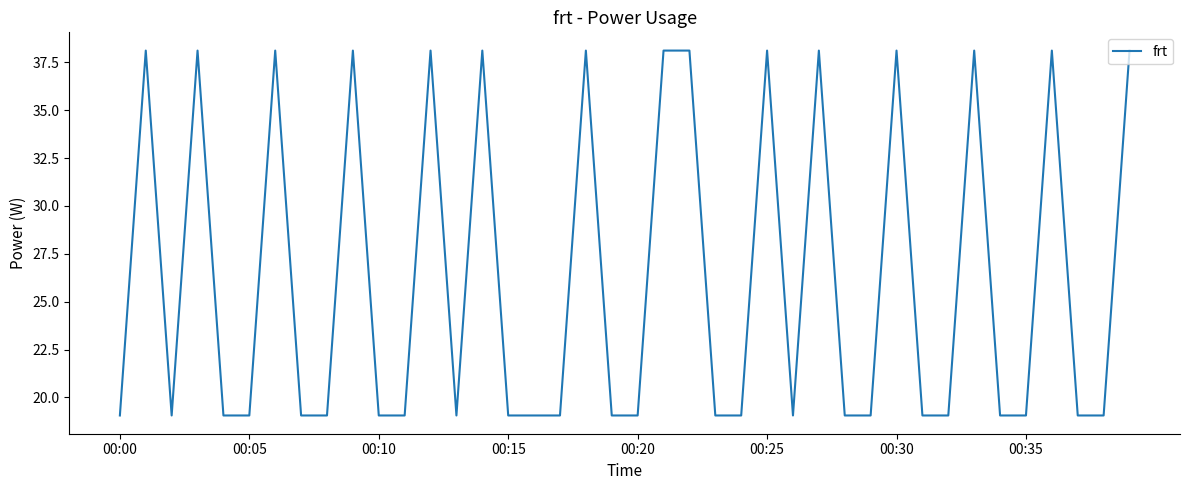

What is the maximum value shown in the chart?

38.1